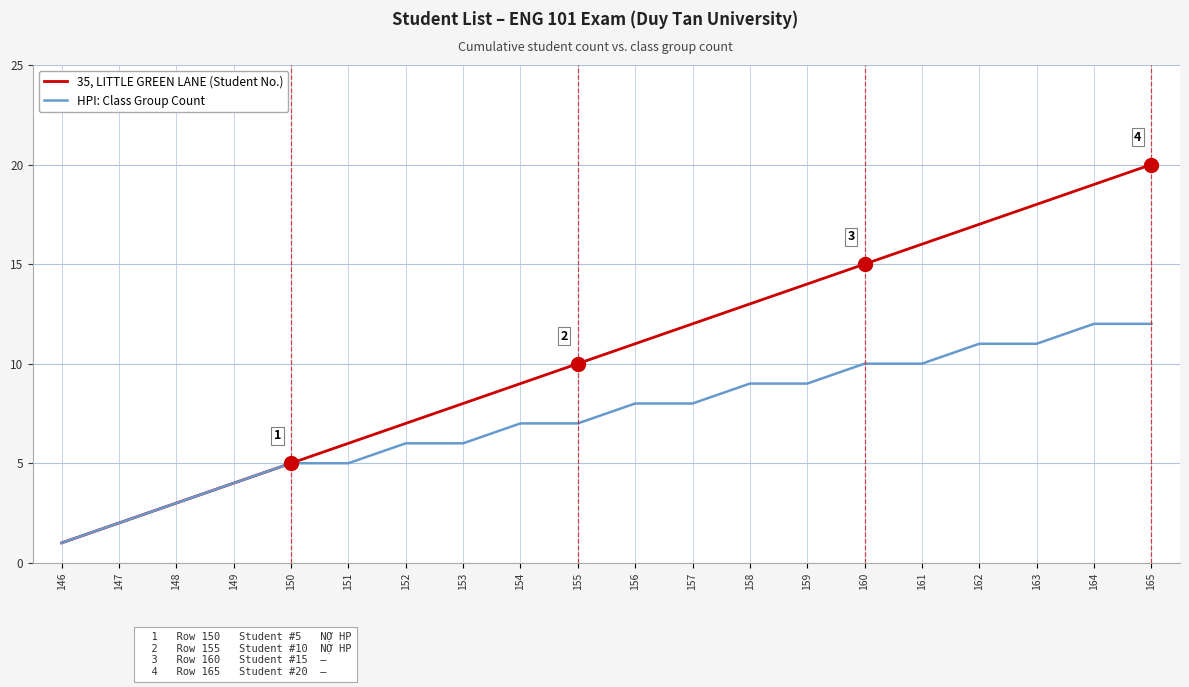

What are all the series names shown in the legend?

35, LITTLE GREEN LANE (Student No.), HPI: Class Group Count